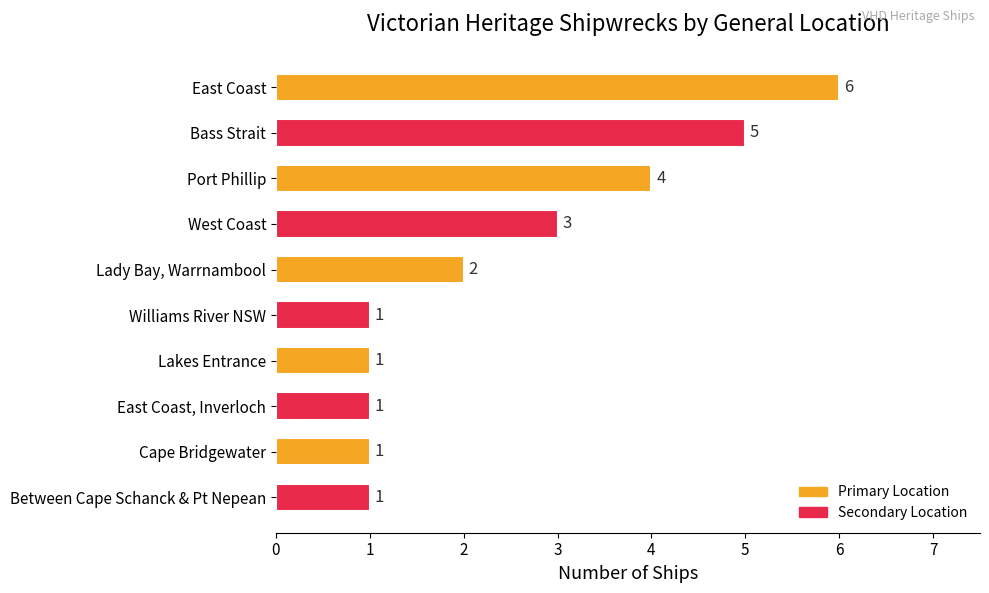

How many bars are there in total?

10